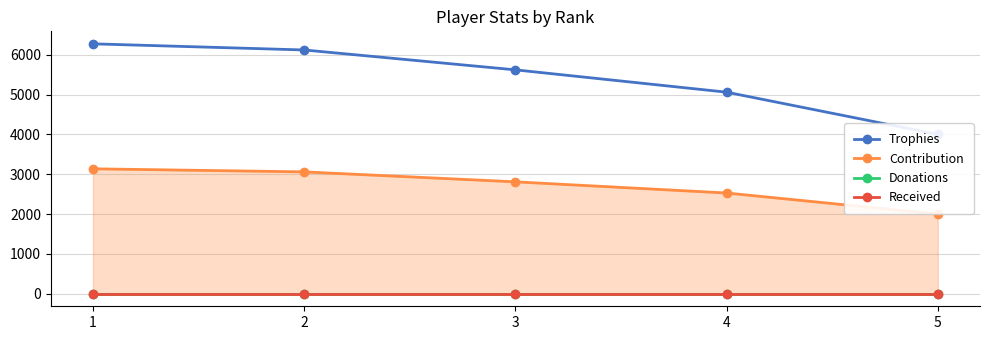

At how many categories does at least one series exceed 1607?

5